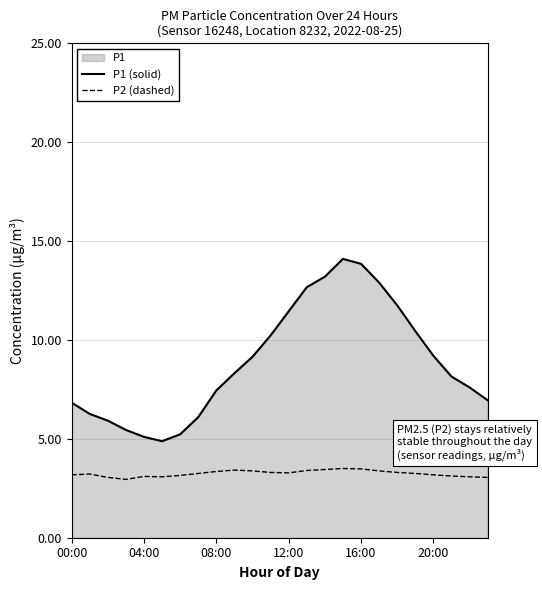

What is the value of the P2 (dashed) point at the 2nd from the left?

3.2